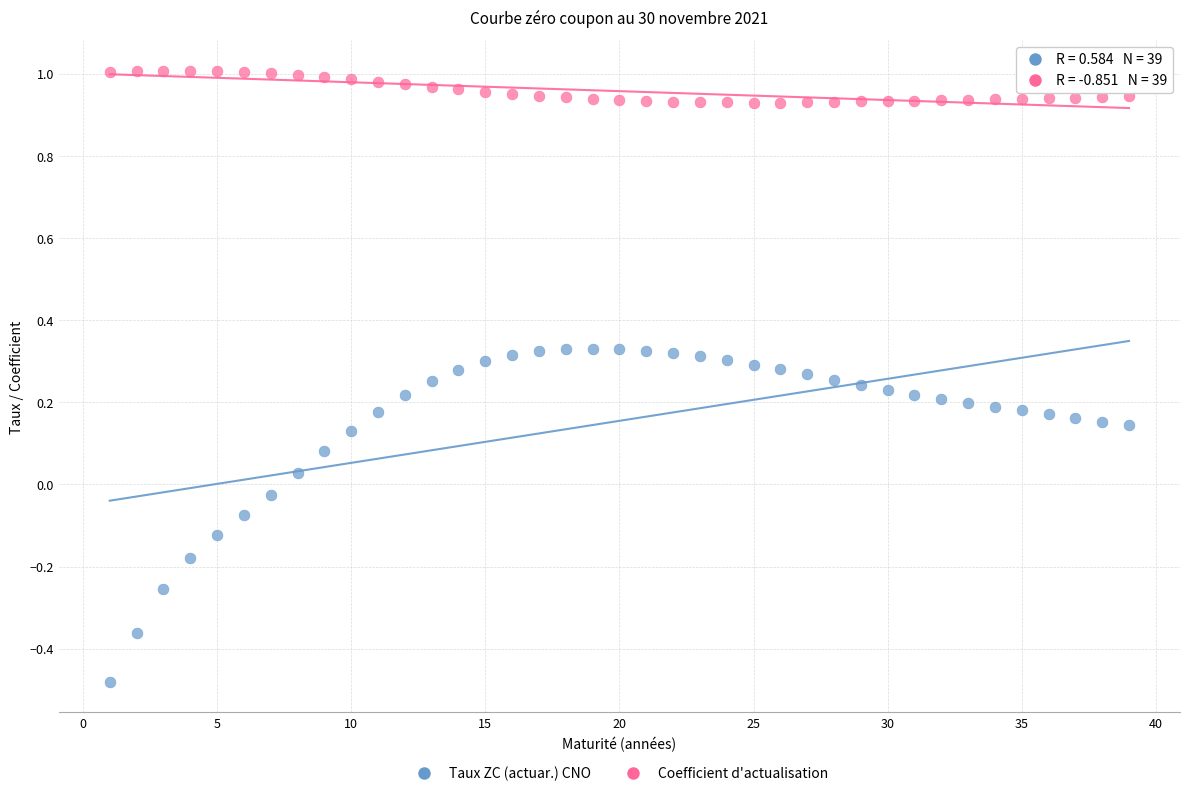

What are all the series names shown in the legend?

Taux ZC (actuar.) CNO, Coefficient d'actualisation